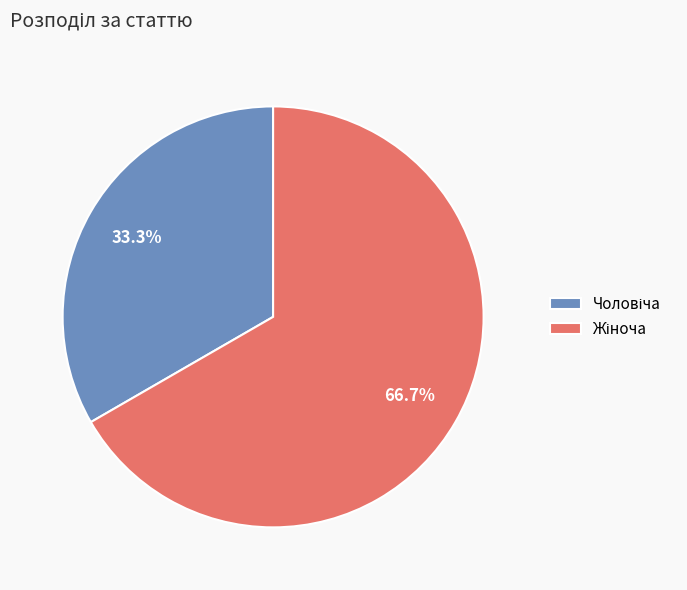

Does any single category account for the majority?

Yes